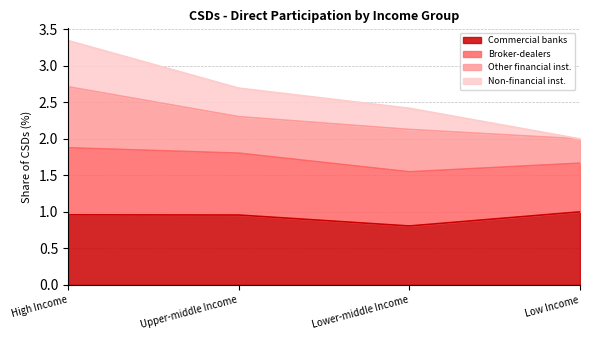

Count the Commercial banks values in the range 0 to 1.

4